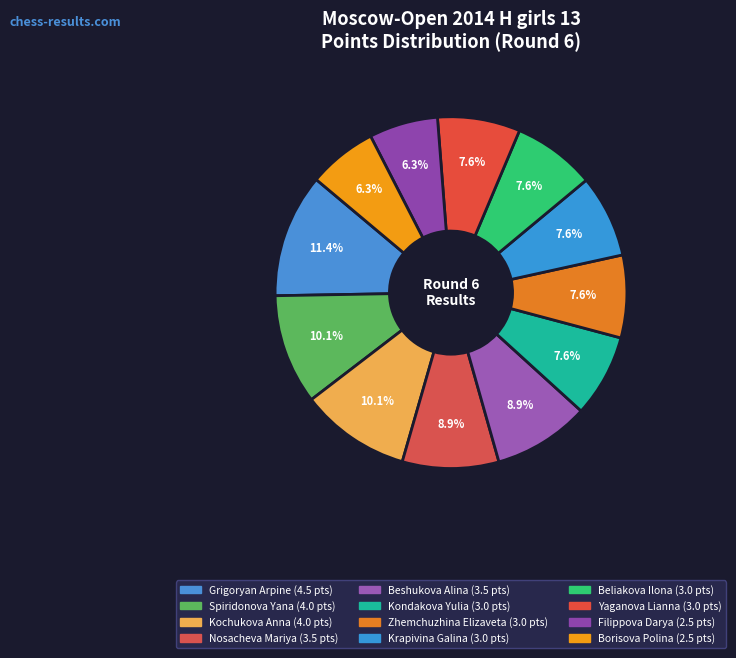

How many segments does this pie chart have?

12